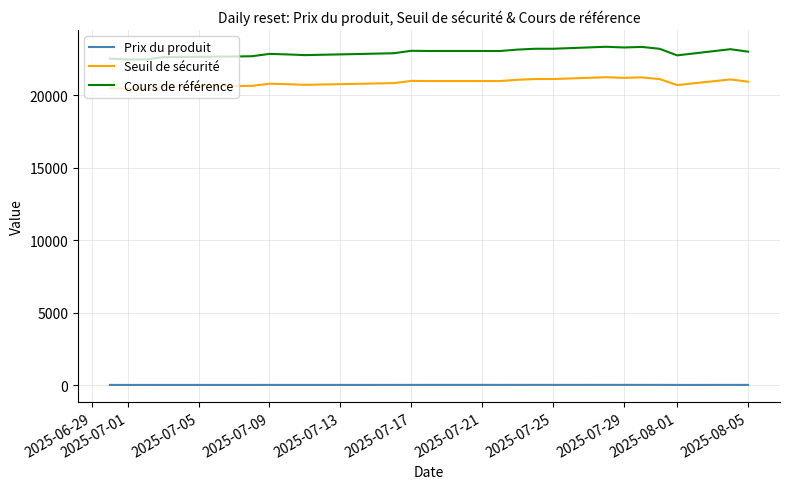

Which series has the largest range (max minus min)?

Cours de référence